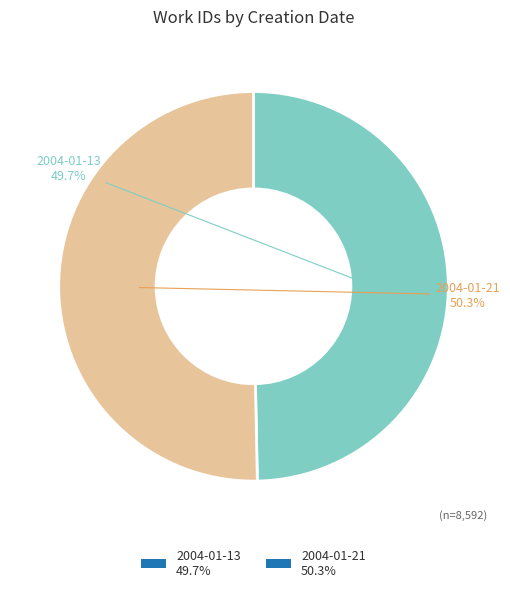

To the nearest percent, what percentage of the pie is 2004-01-13?

50%